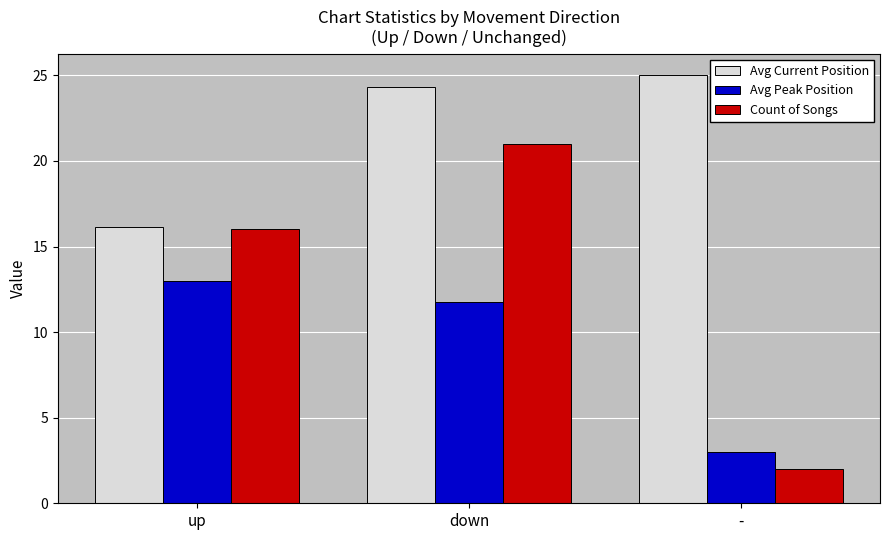

What is the difference between the Avg Peak Position values at down and -?

8.8